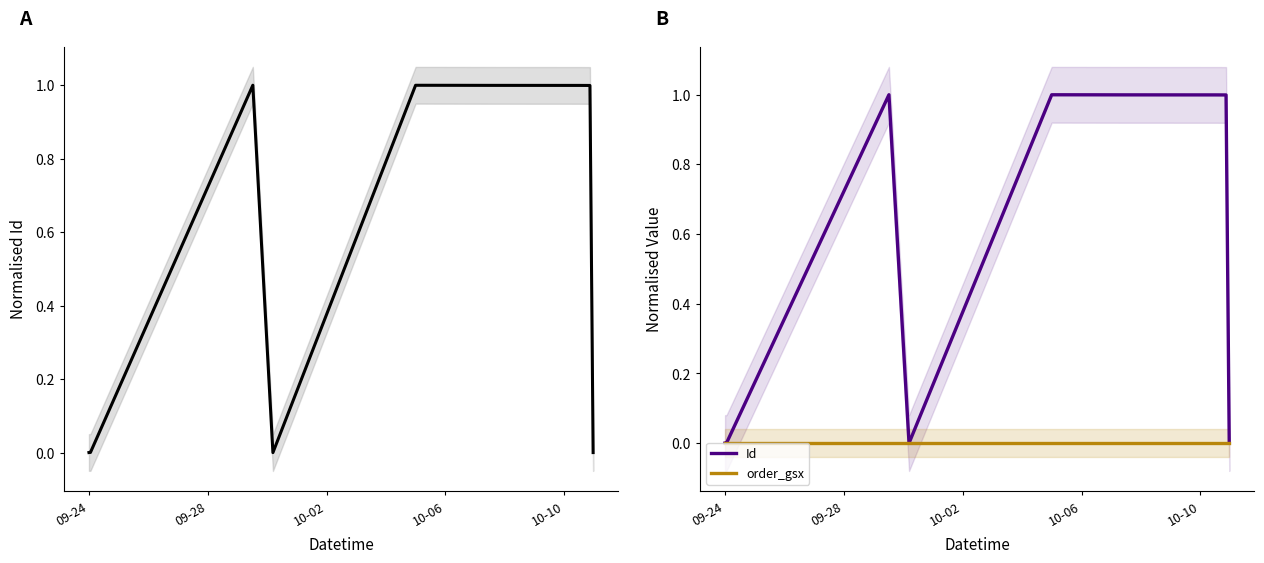

Which series has the widest spread of values?

Id